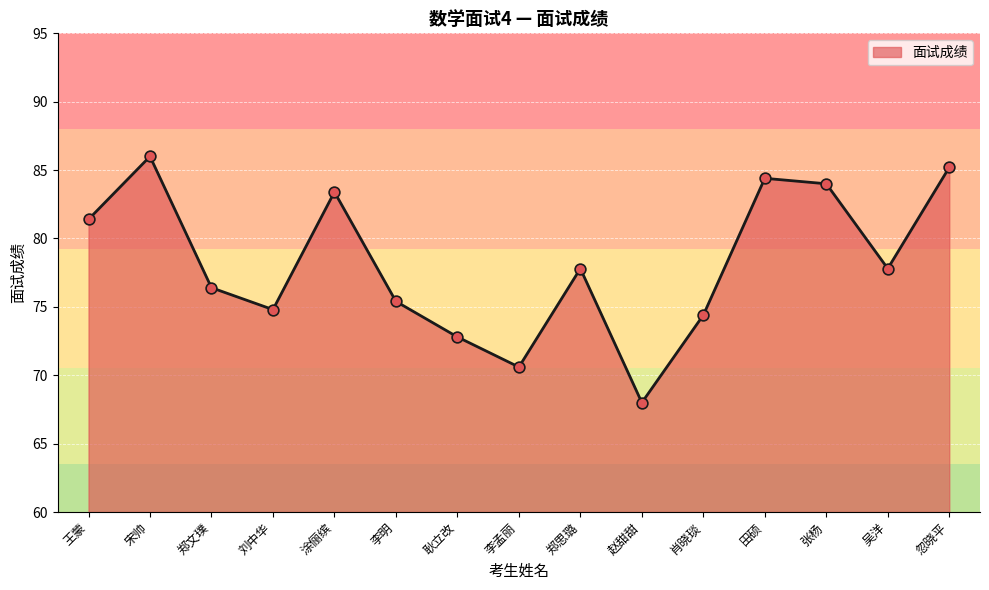

Approximately how many times larger is the value at 郑思璐 compared to 赵甜甜?

1.1